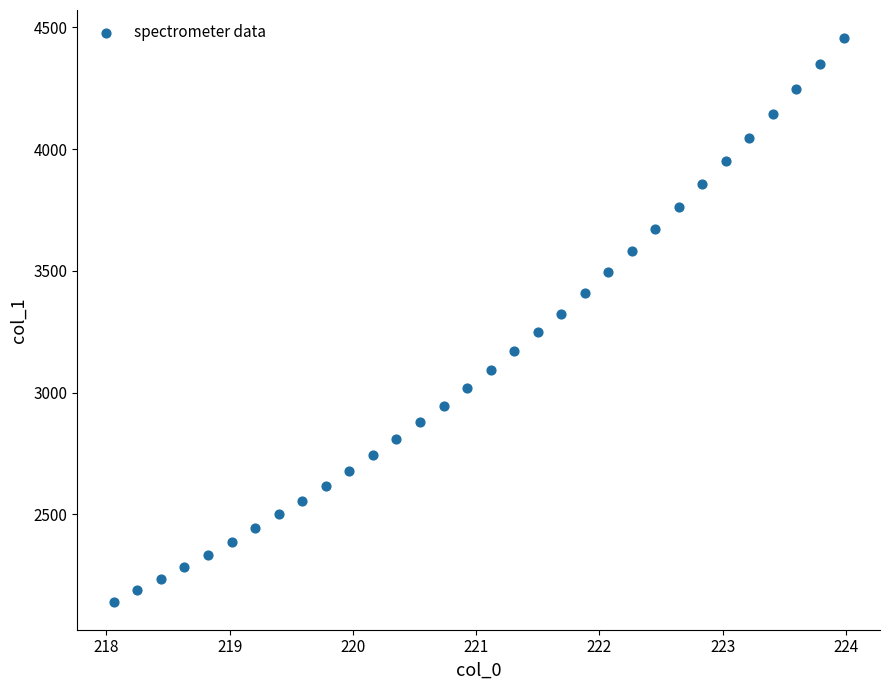

What is the range of X values (max minus min)?

5.9